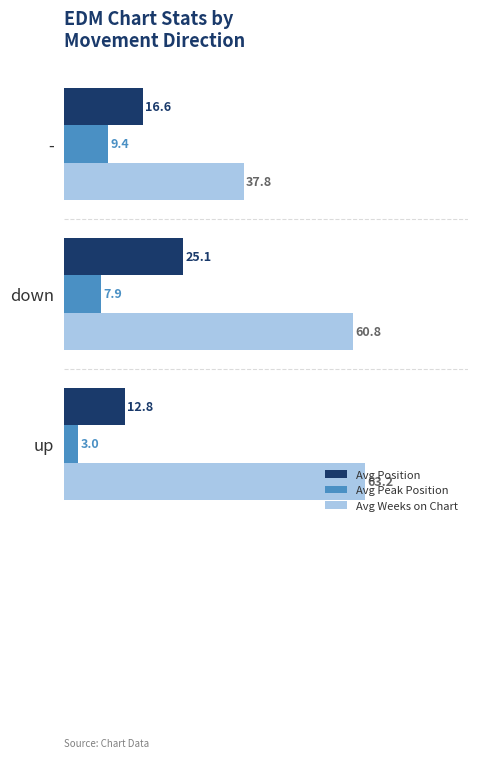

Is it true that Avg Position equals 16.6 at -?

True